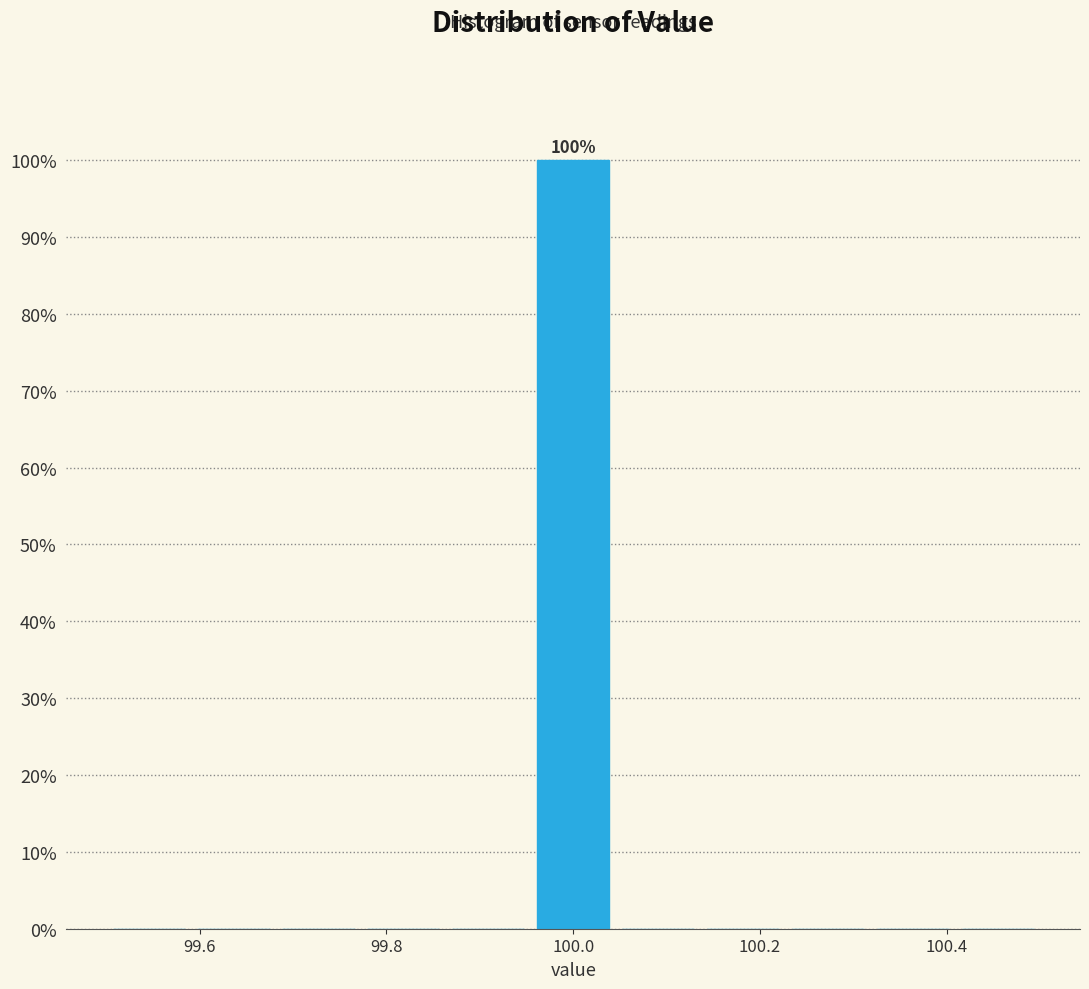

Over which range of the x-axis is the bar tallest?

99.96 to 100.04